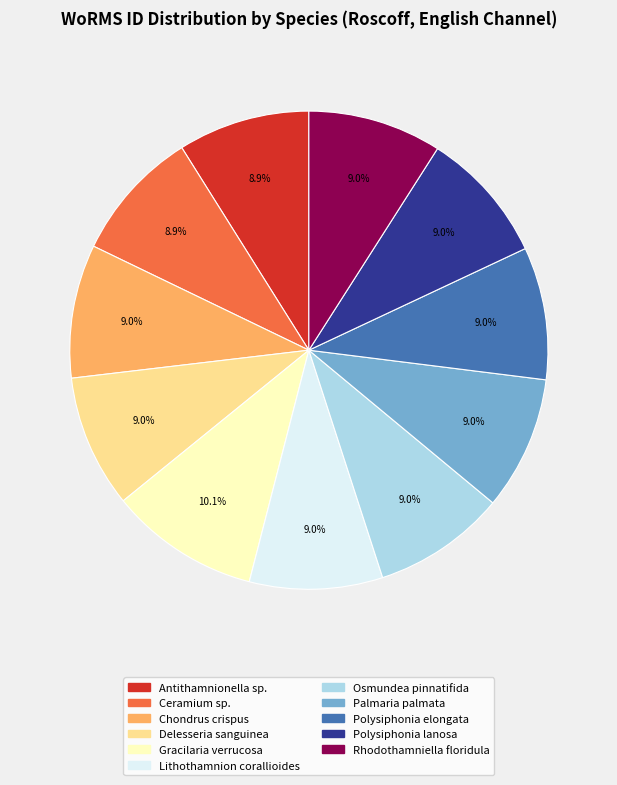

What percentage is the Ceramium sp. slice, to the nearest percent?

9%